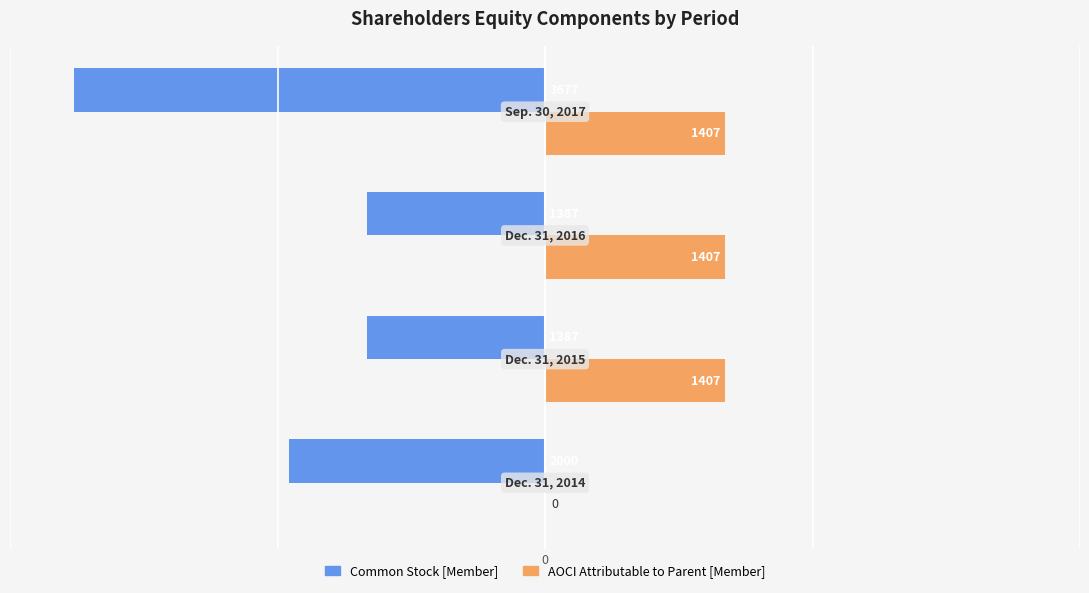

What are all the series names shown in the legend?

Common Stock [Member], AOCI Attributable to Parent [Member]